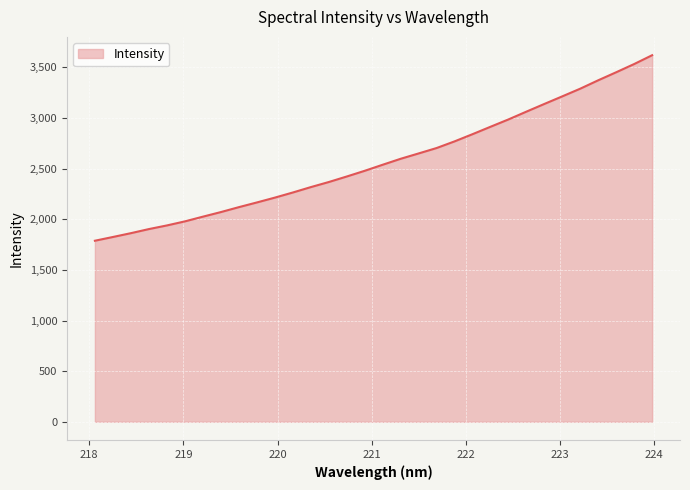

What is the maximum value shown in the chart?

3620.6